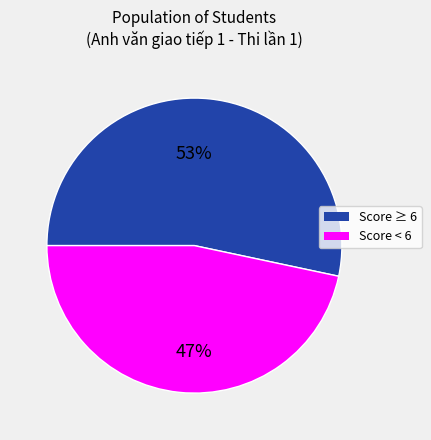

Is there a majority slice in this chart?

Yes